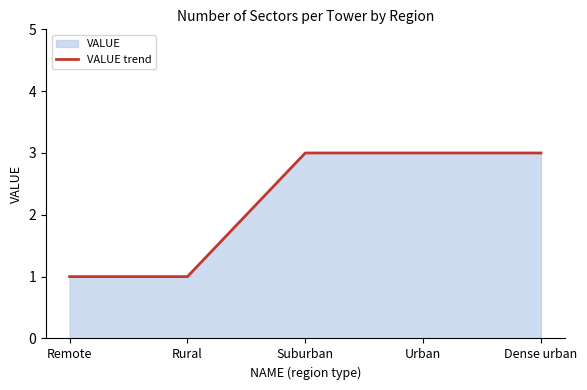

Reading left to right, extract all data points from this chart.

Remote=1	Rural=1	Suburban=3	Urban=3	Dense urban=3